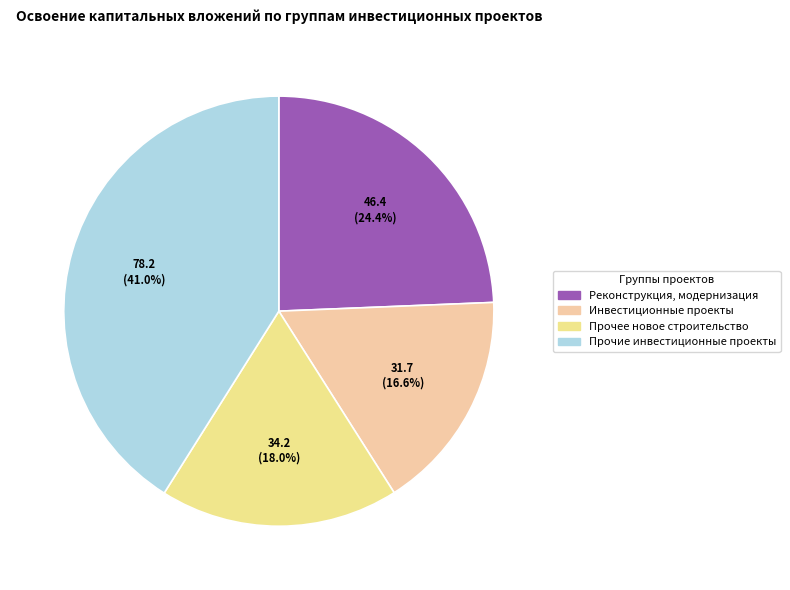

What is the ratio of the value at Прочие инвестиционные проекты to the value at Реконструкция, модернизация?

1.7